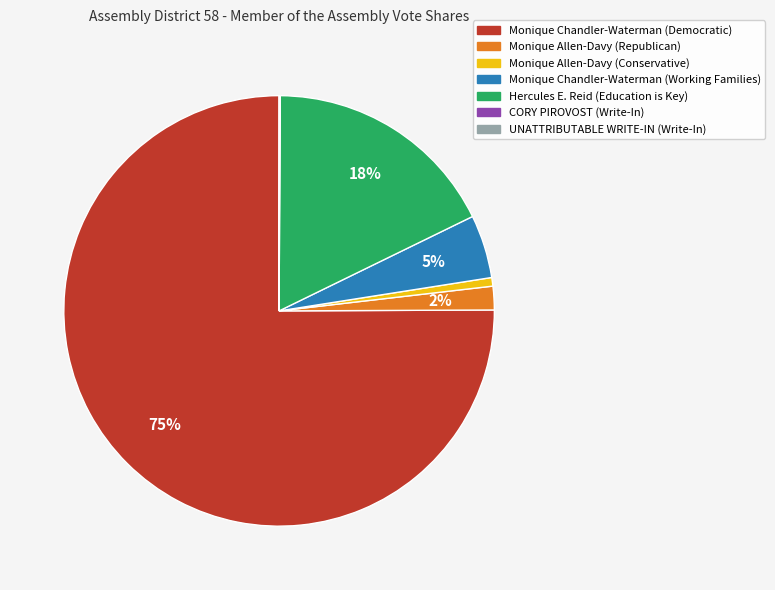

True or false: Monique Chandler-Waterman (Democratic) accounts for 75% of the total.

True